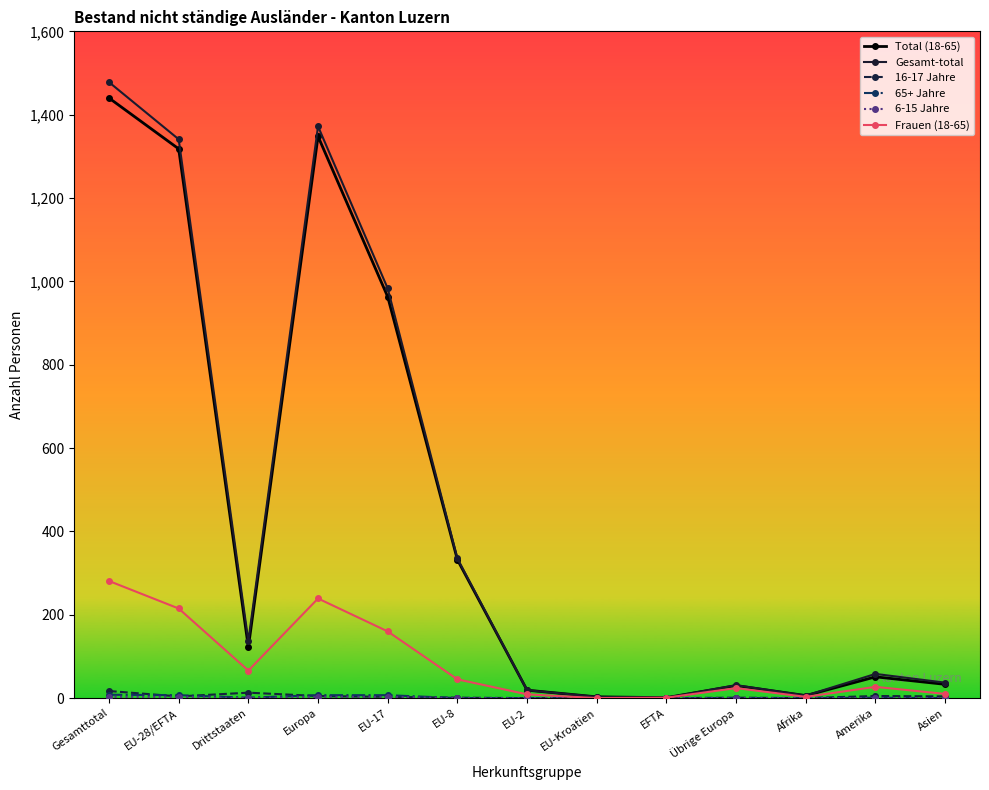

At which category is the sum across all series the highest?

Gesamttotal